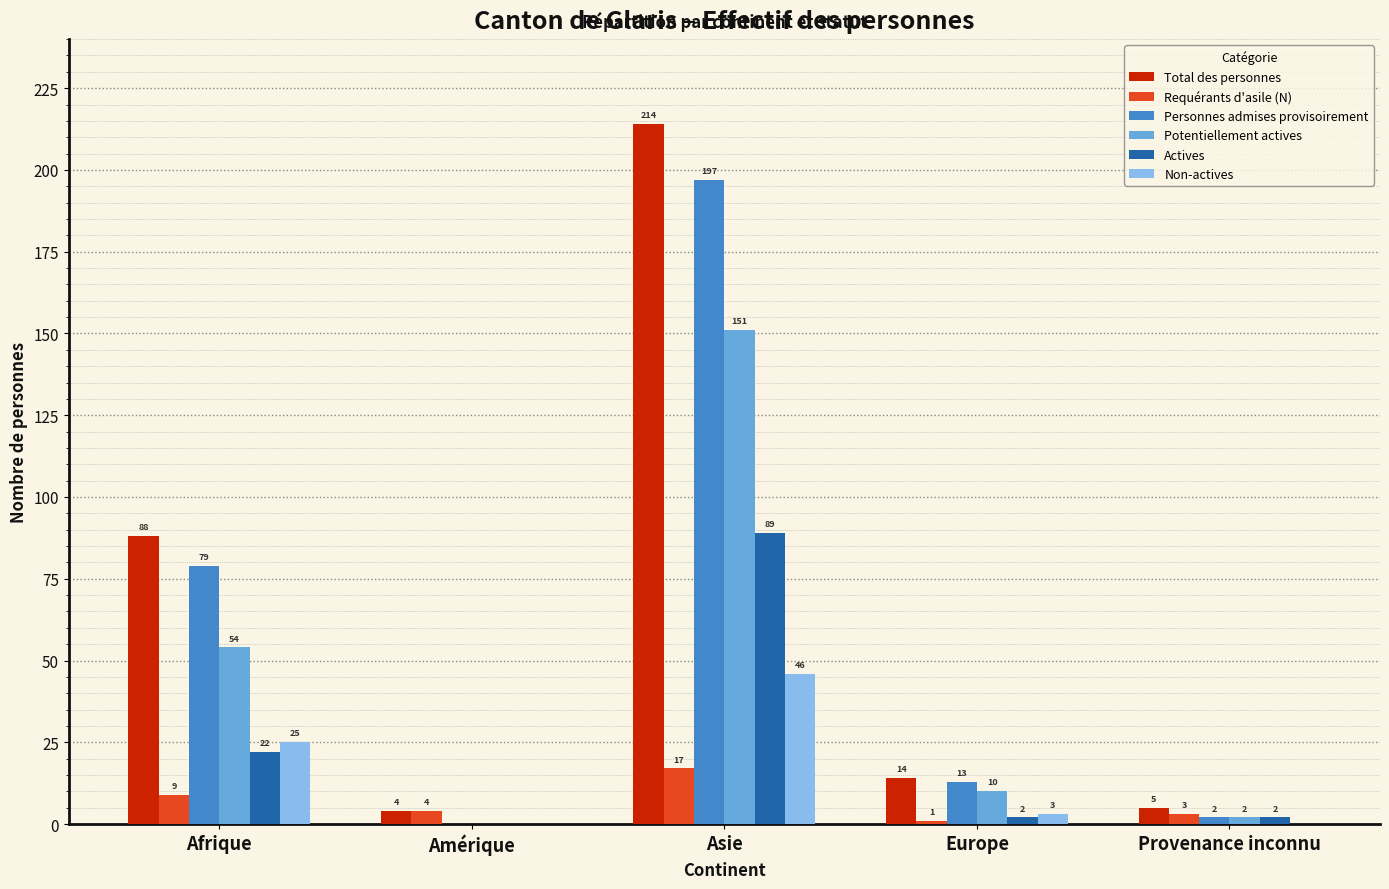

How many values in Potentiellement actives are above zero?

4